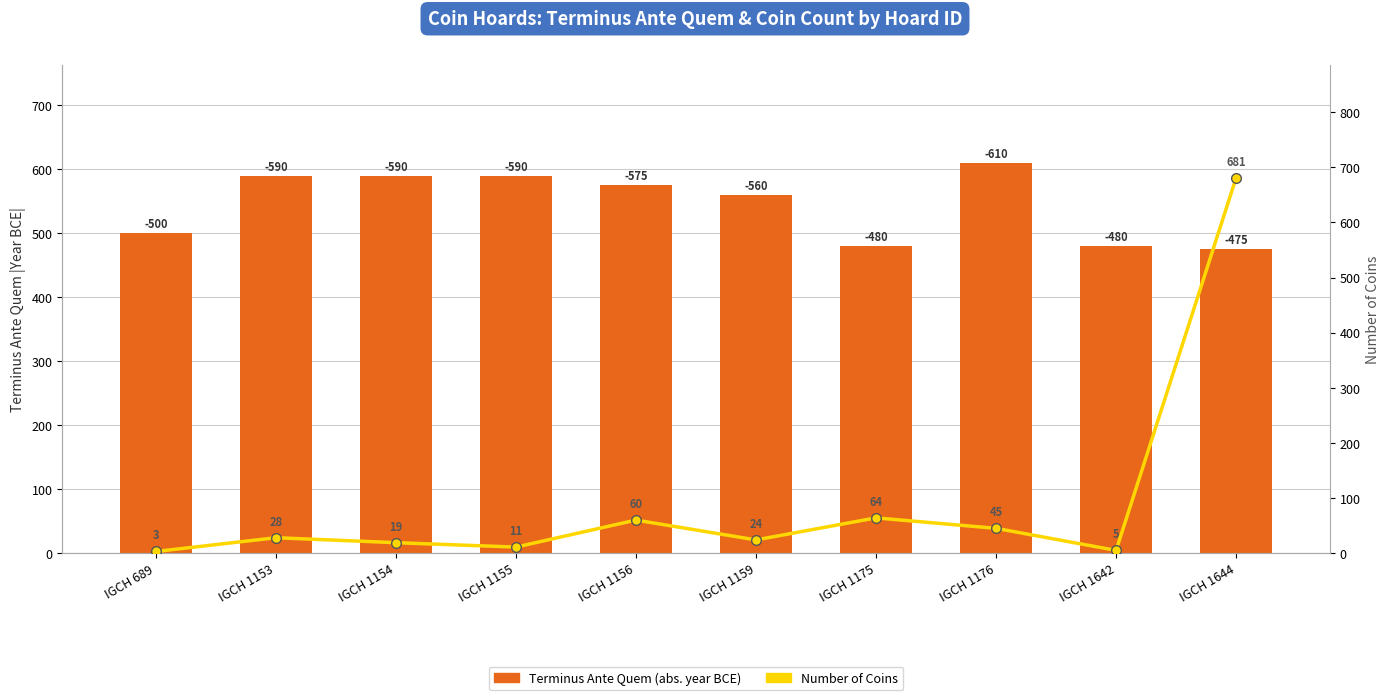

What is the difference between the maximum and second lowest values in the Number of Coins series?

676